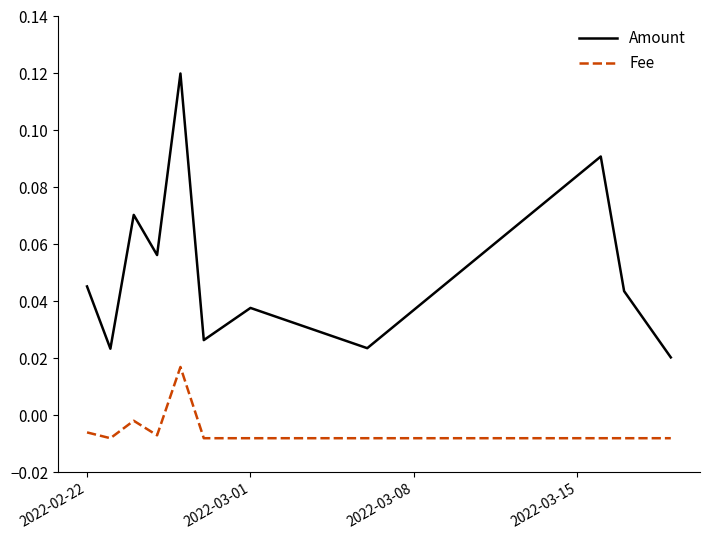

List the series in order of their peak value, lowest first.

Fee, Amount